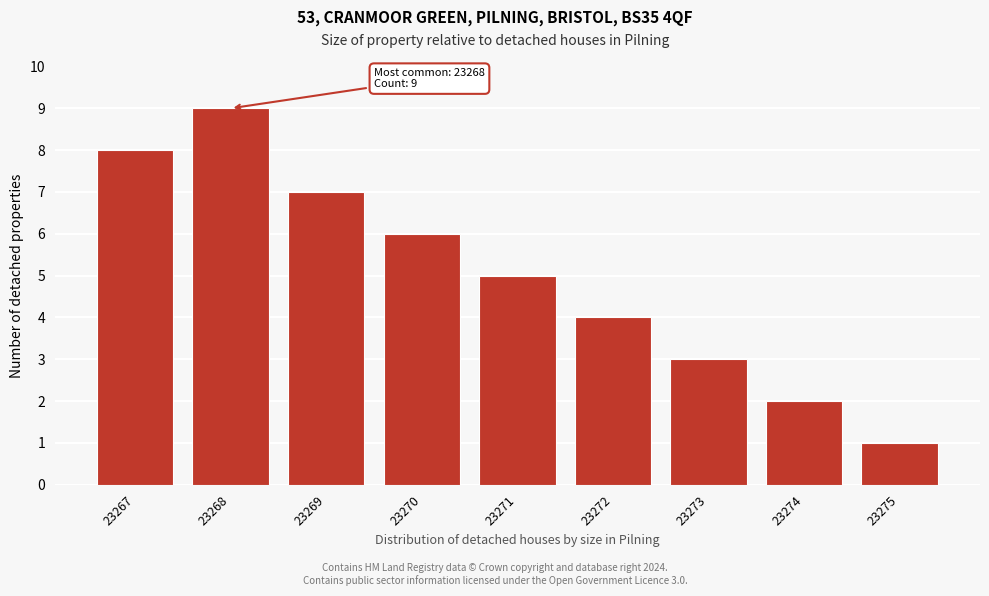

Reading left to right, extract all data points from this chart.

23267=8	23268=9	23269=7	23270=6	23271=5	23272=4	23273=3	23274=2	23275=1